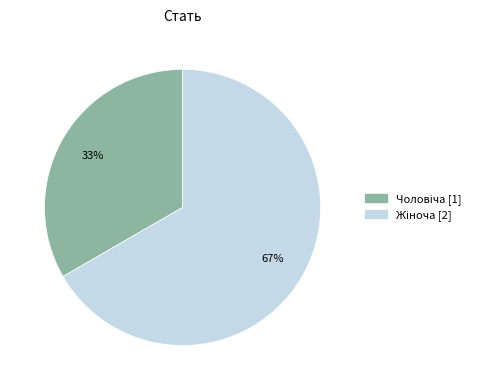

Does any single category account for the majority?

Yes